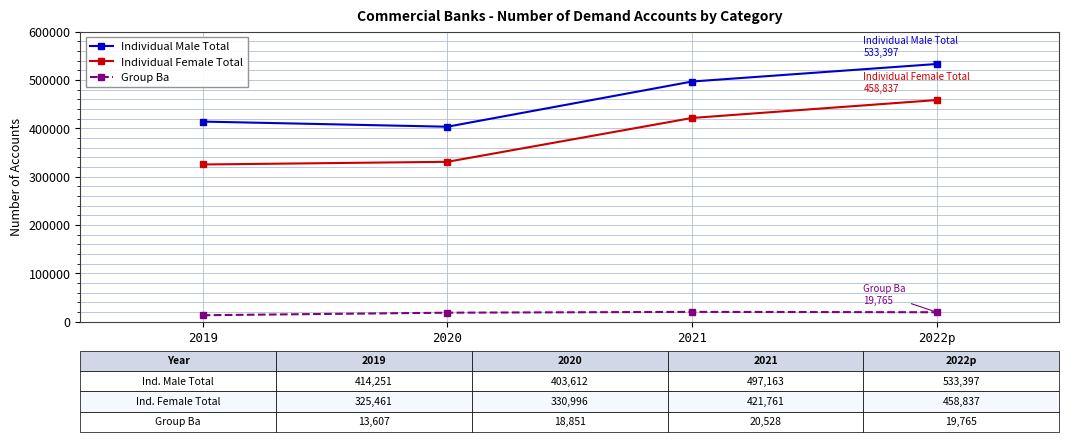

True or false: Individual Male Total and Group Ba intersect in this chart.

False